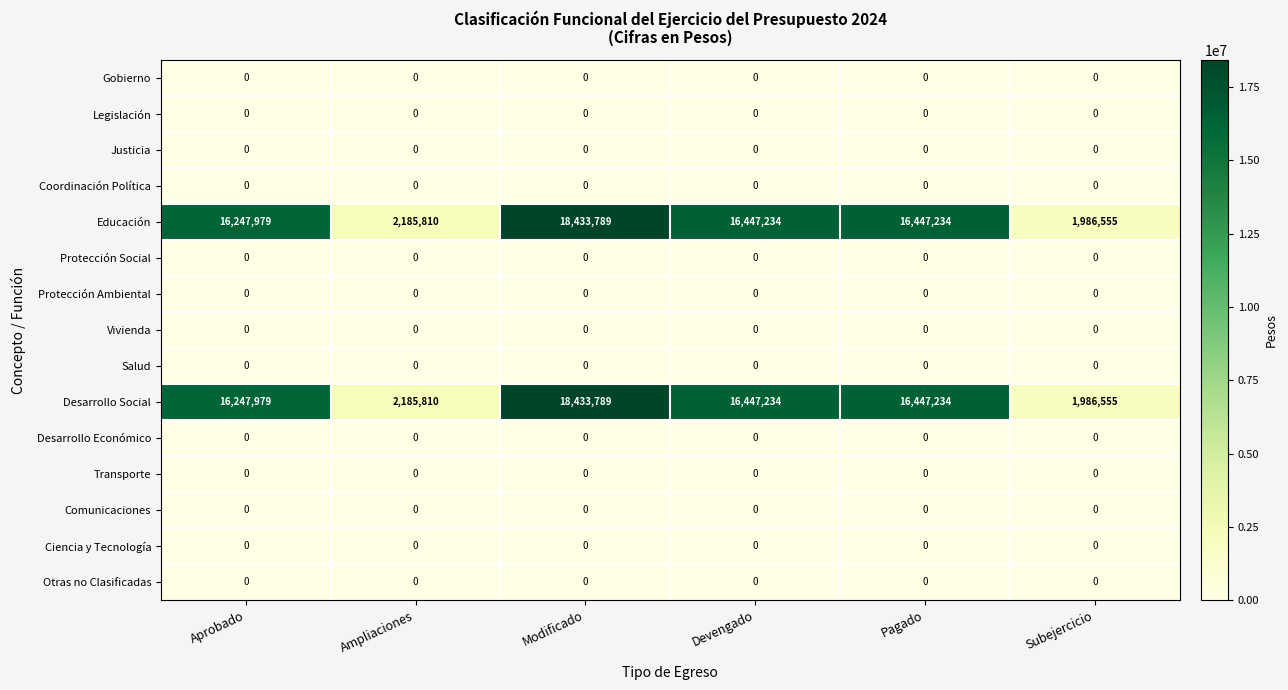

True or false: Justicia has a value of 0 at Ampliaciones.

True